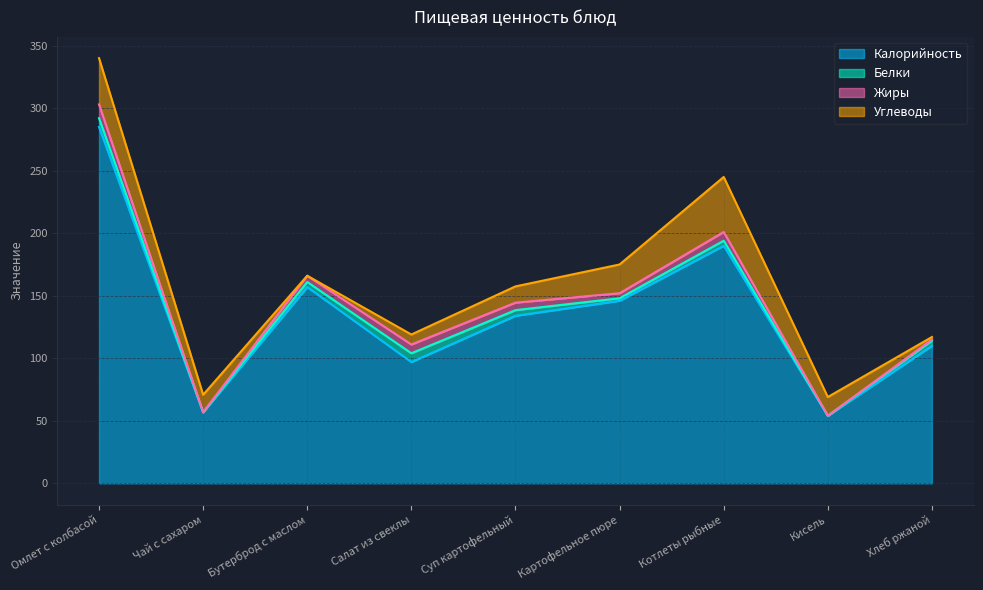

Between Картофельное пюре and Бутерброд с маслом, which is larger?

Бутерброд с маслом